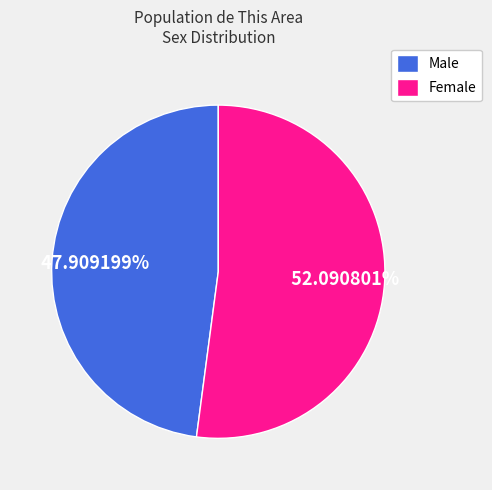

To the nearest percent, what is the average slice percentage?

50%